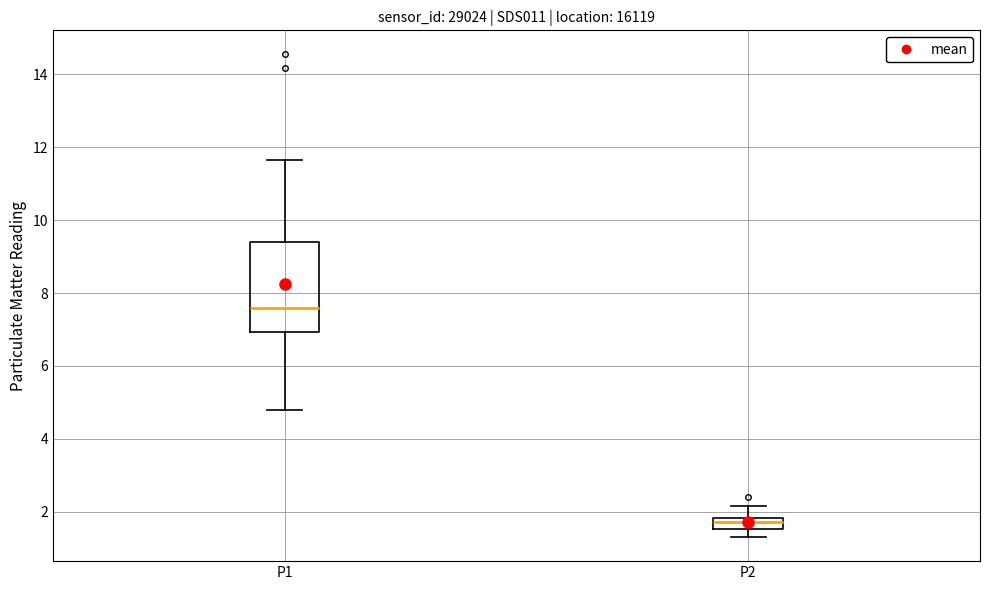

Where is the lower edge of the box for P1 on the y-axis? The values are not printed on the chart, so give them approximately, as read against the axis.

7.0